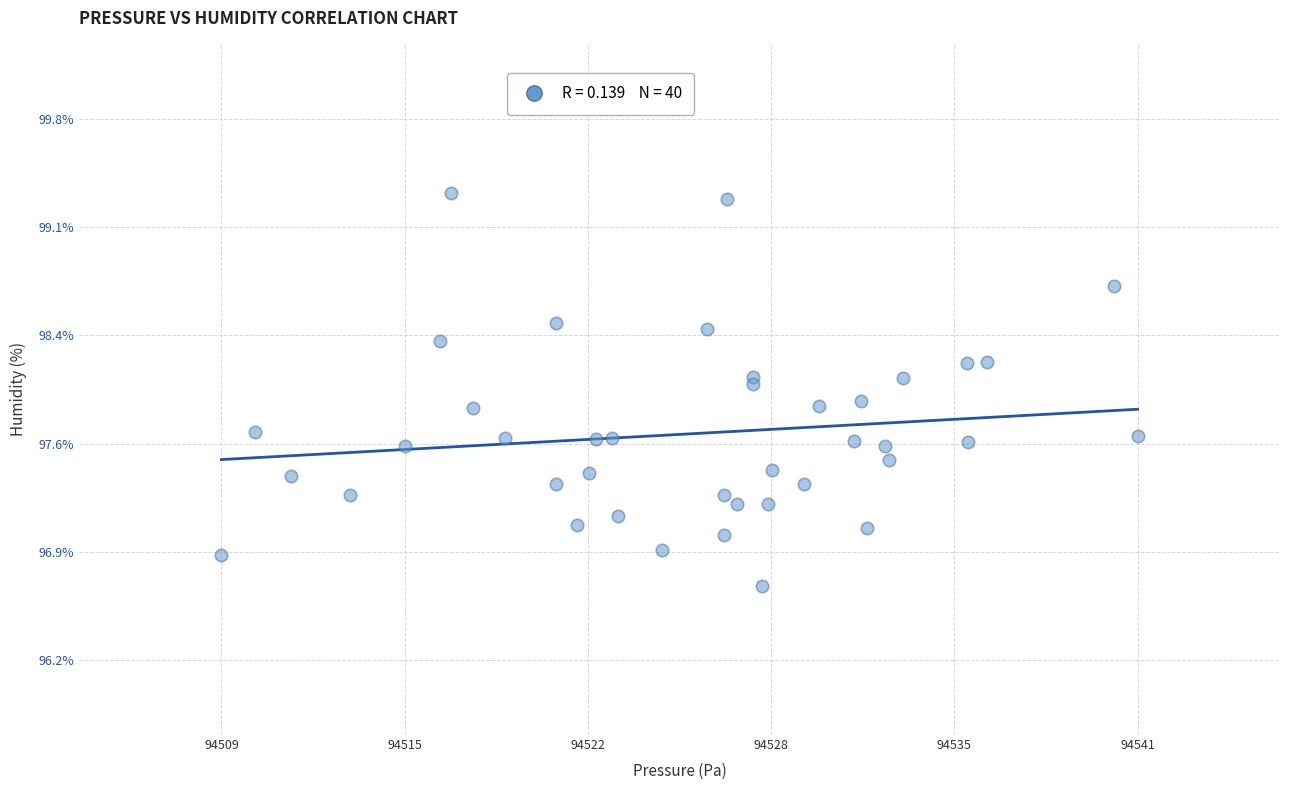

What is the range of X values (max minus min)?

32.2